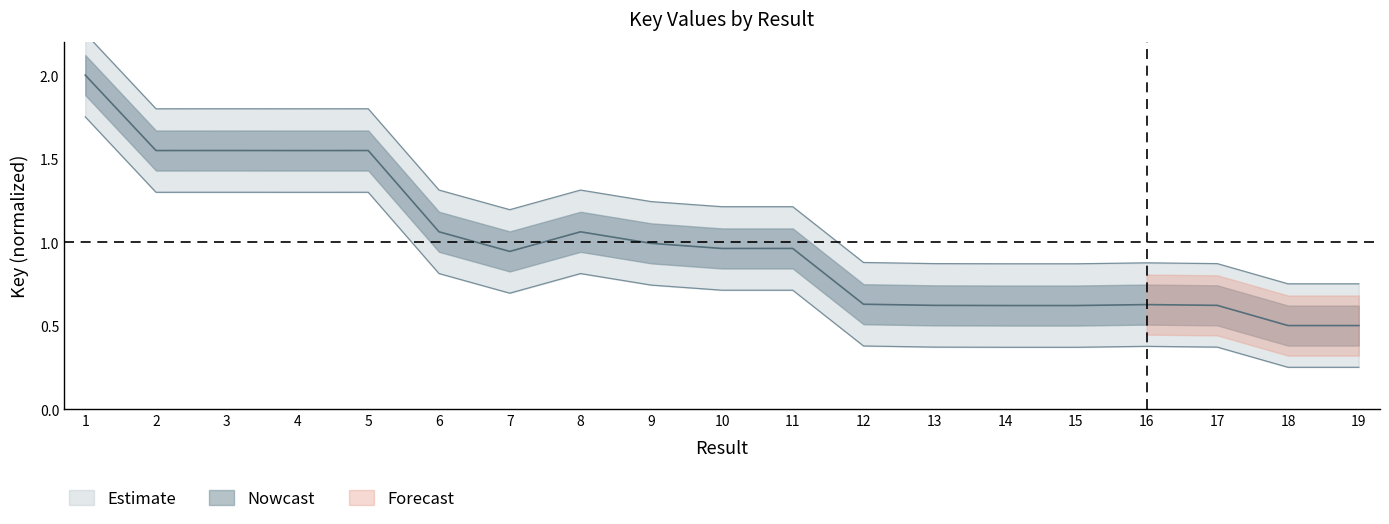

The Key_lower series shows 0.4 at 17. True or false?

True